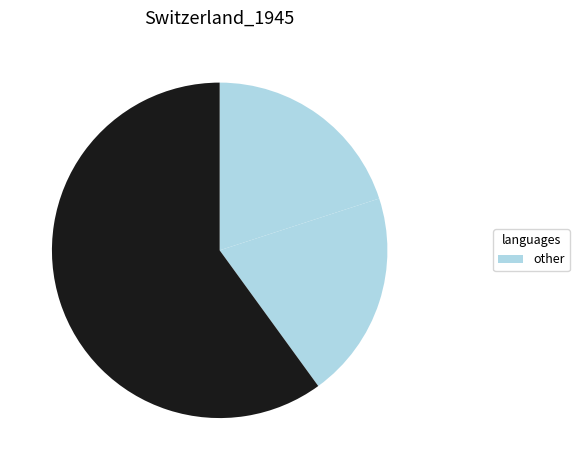

Count the number of slices in the pie.

3